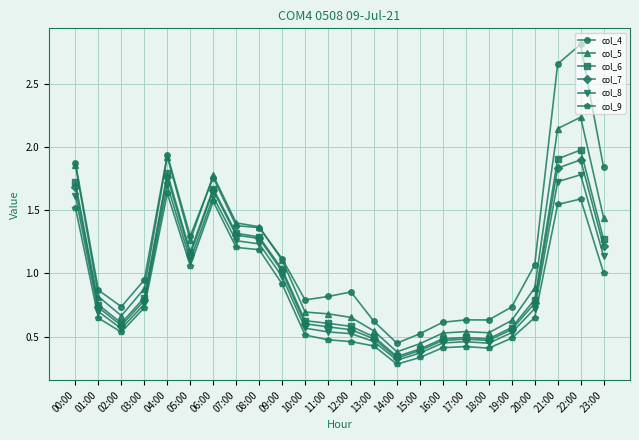

At which category does the chart reach its peak across all series?

22:00